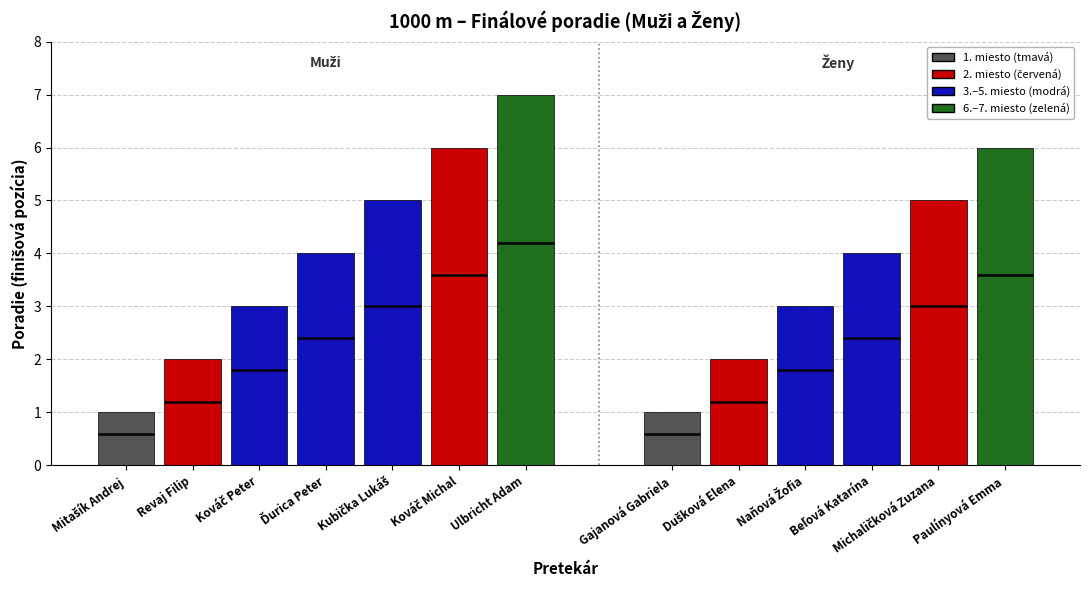

Count the number of values greater than 4.

5